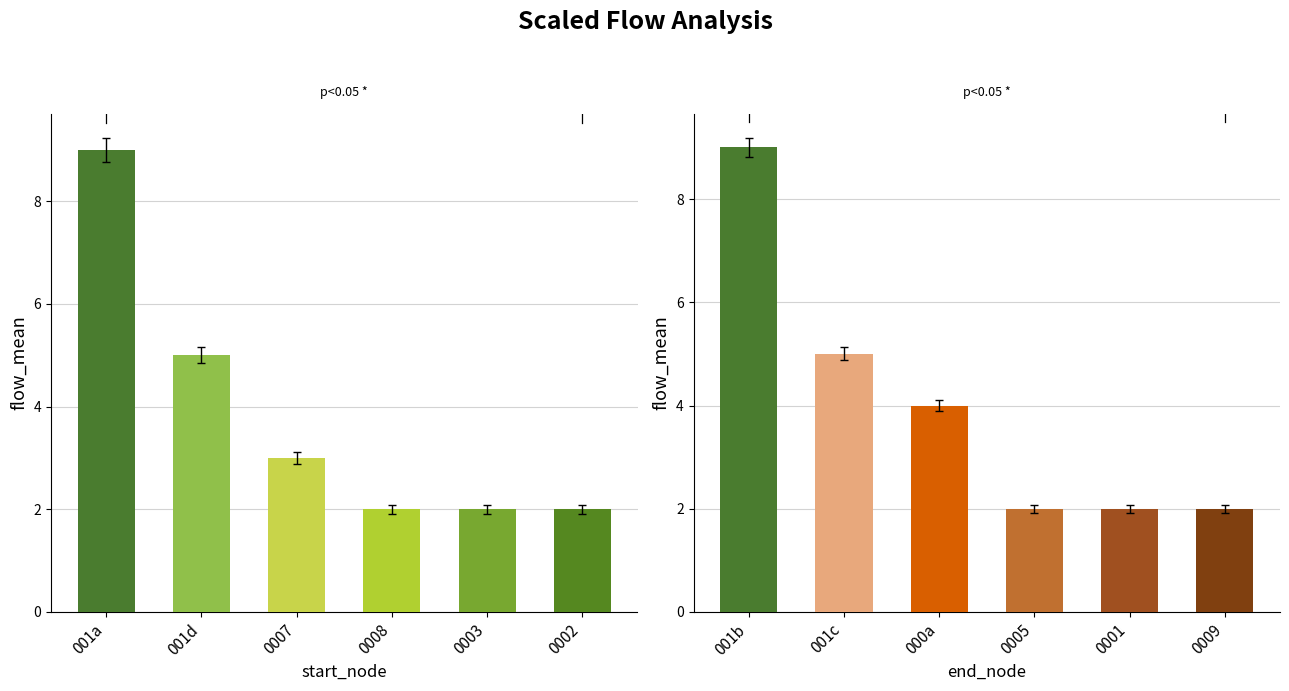

At which label does flow by start_node first exceed 3?

001a